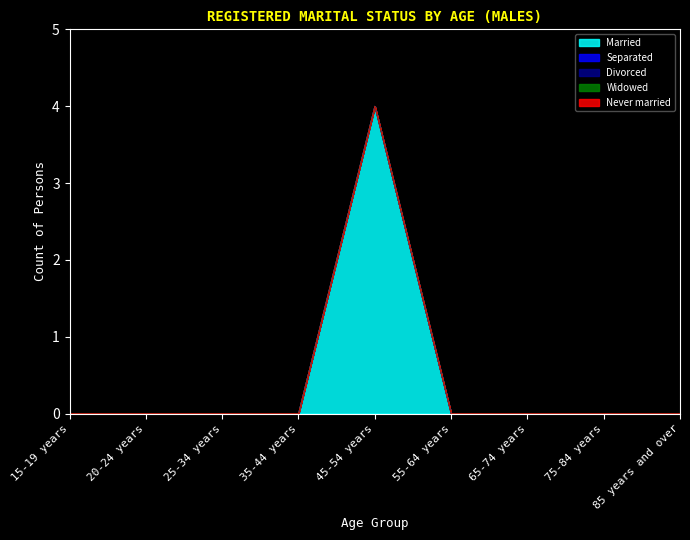

Rank the series at 85 years and over from lowest to highest value.

Married, Separated, Divorced, Widowed, Never married